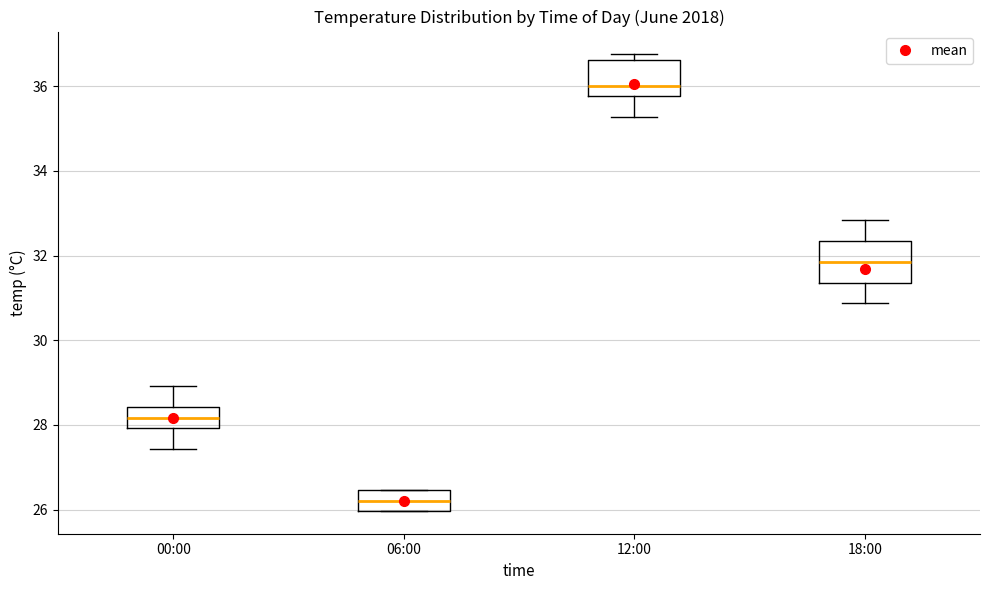

Where is the upper edge of the box for 12:00 on the y-axis? The values are not printed on the chart, so give them approximately, as read against the axis.

36.6